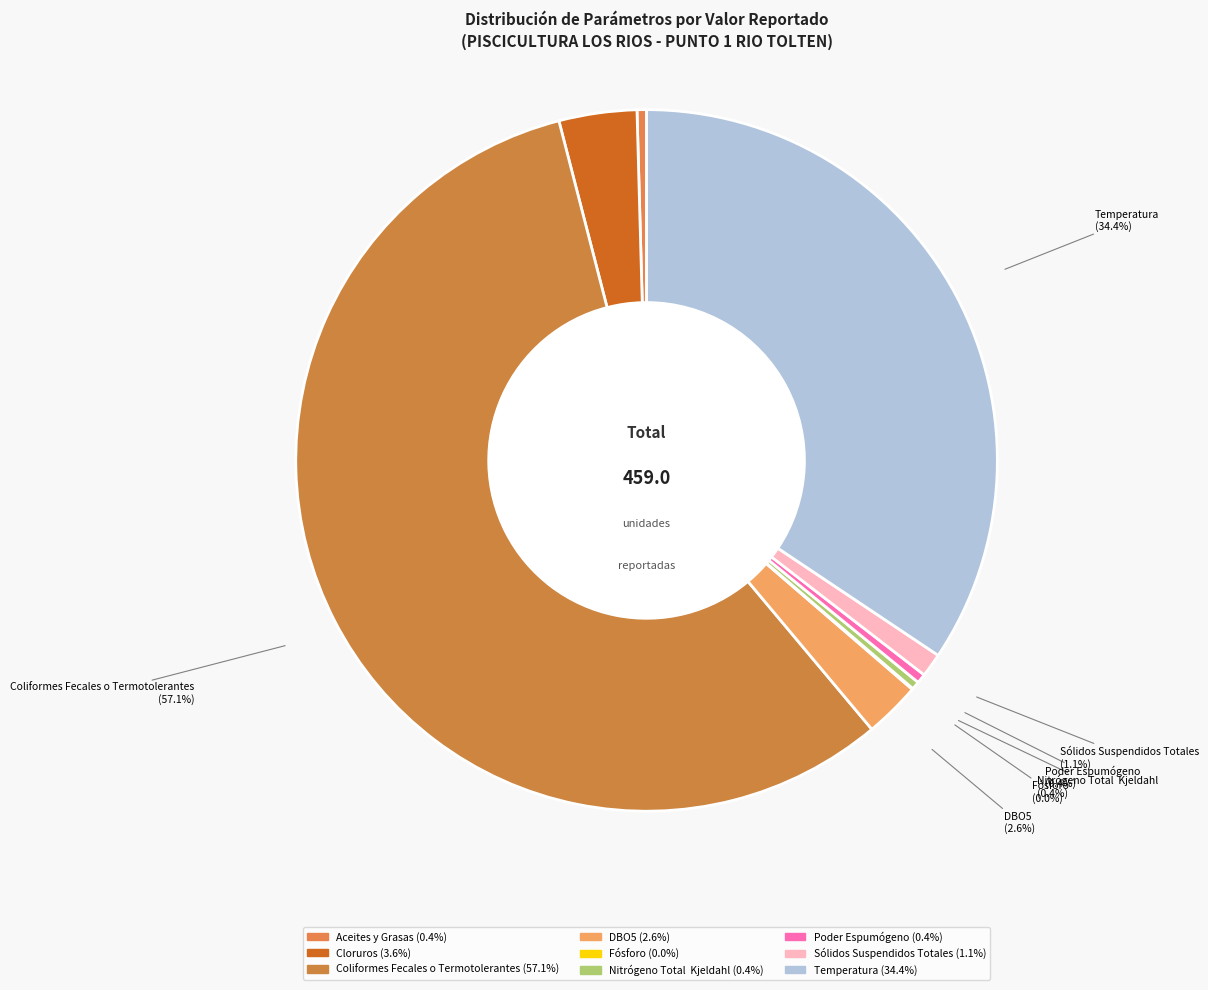

To the nearest percent, what portion does Temperatura represent?

34%